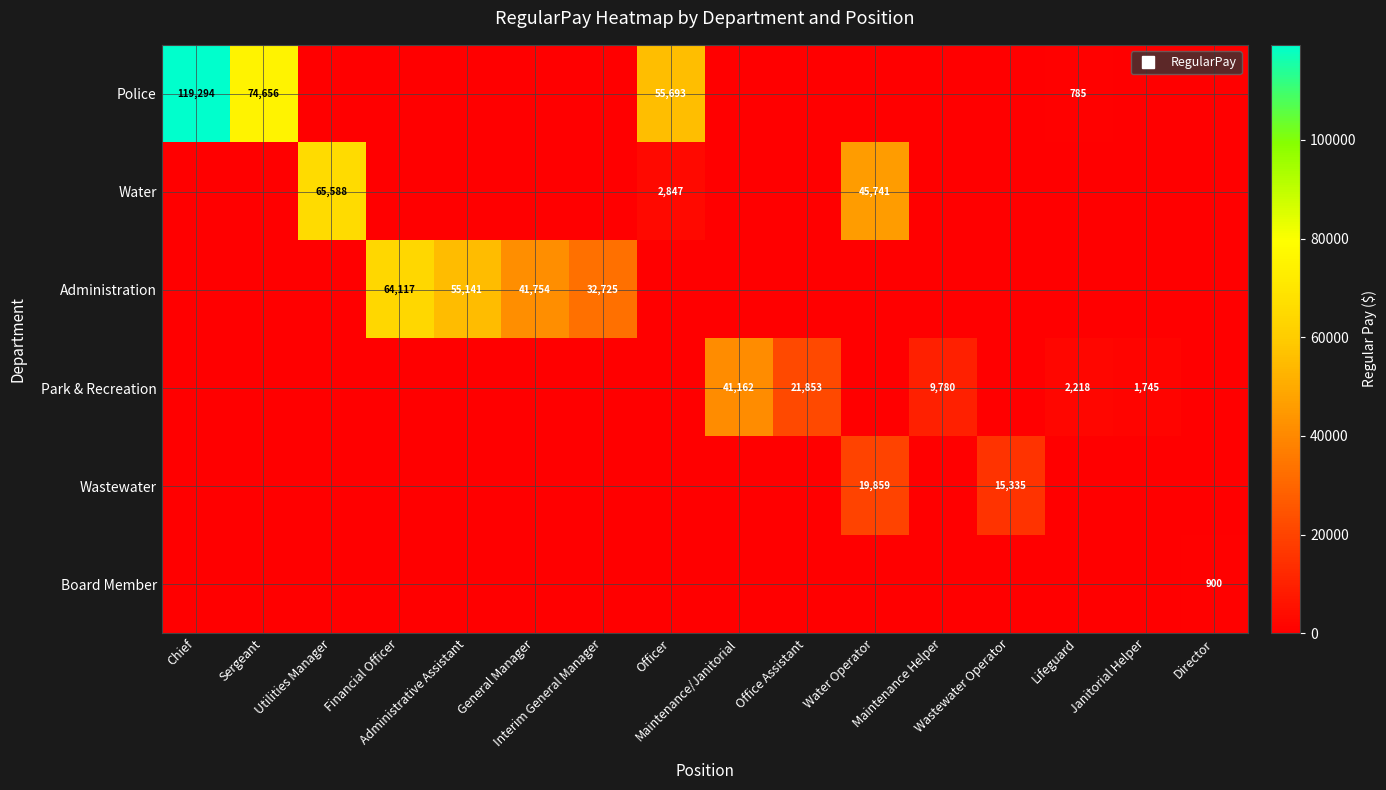

What is the difference between the maximum and minimum values in the Police series?

119294